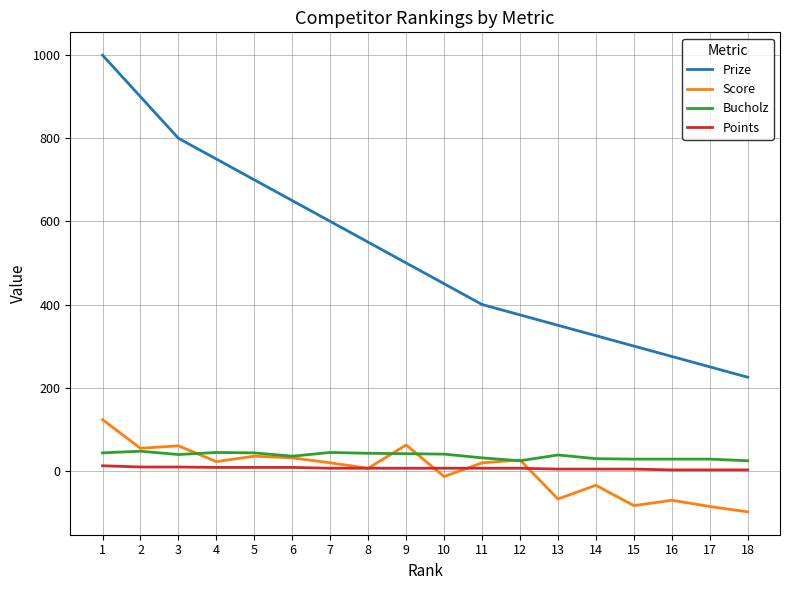

True or false: Bucholz and Prize intersect in this chart.

False